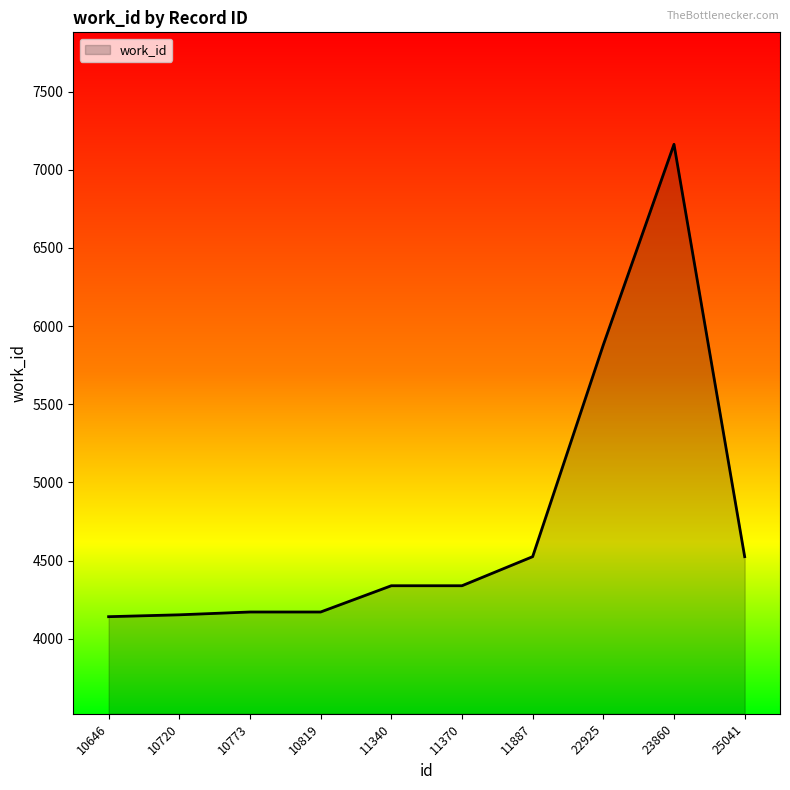

What is the smallest value displayed?

4141